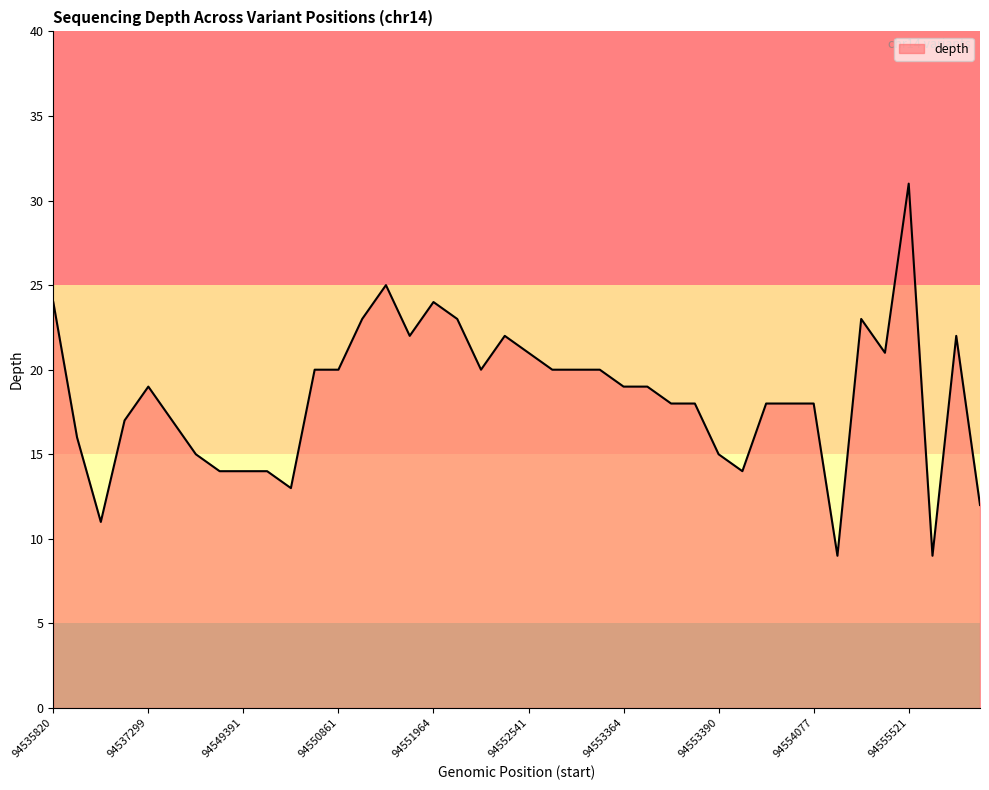

What is the greatest value displayed?

31